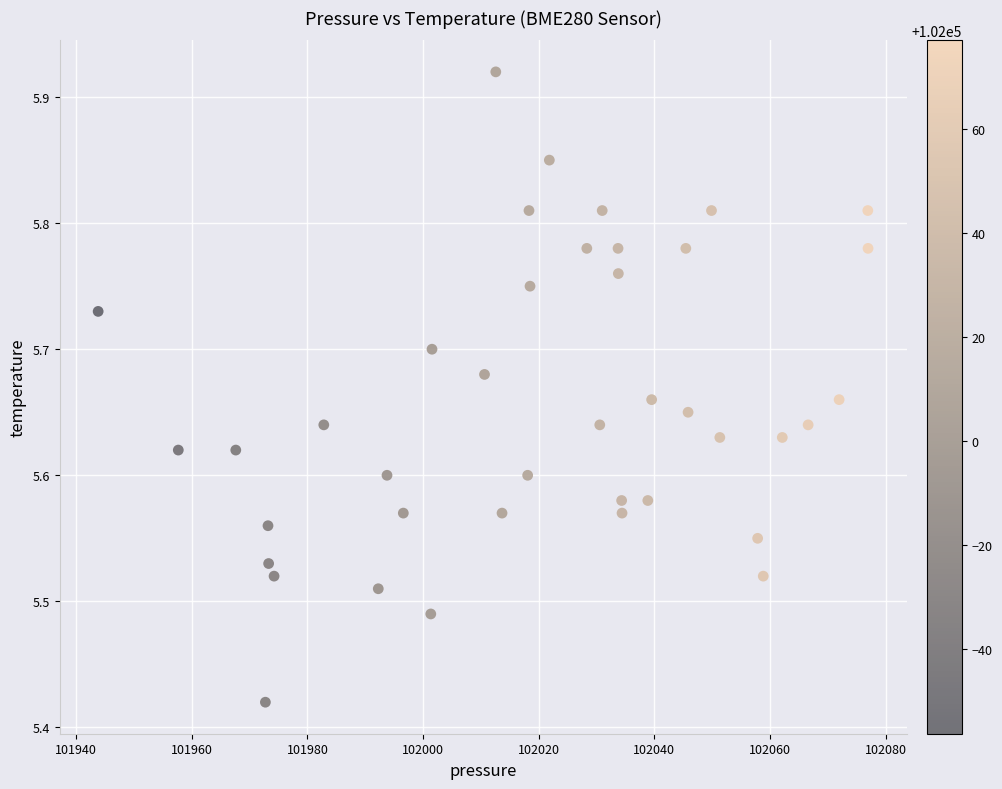

What is the range of Y values (max minus min)?

0.5